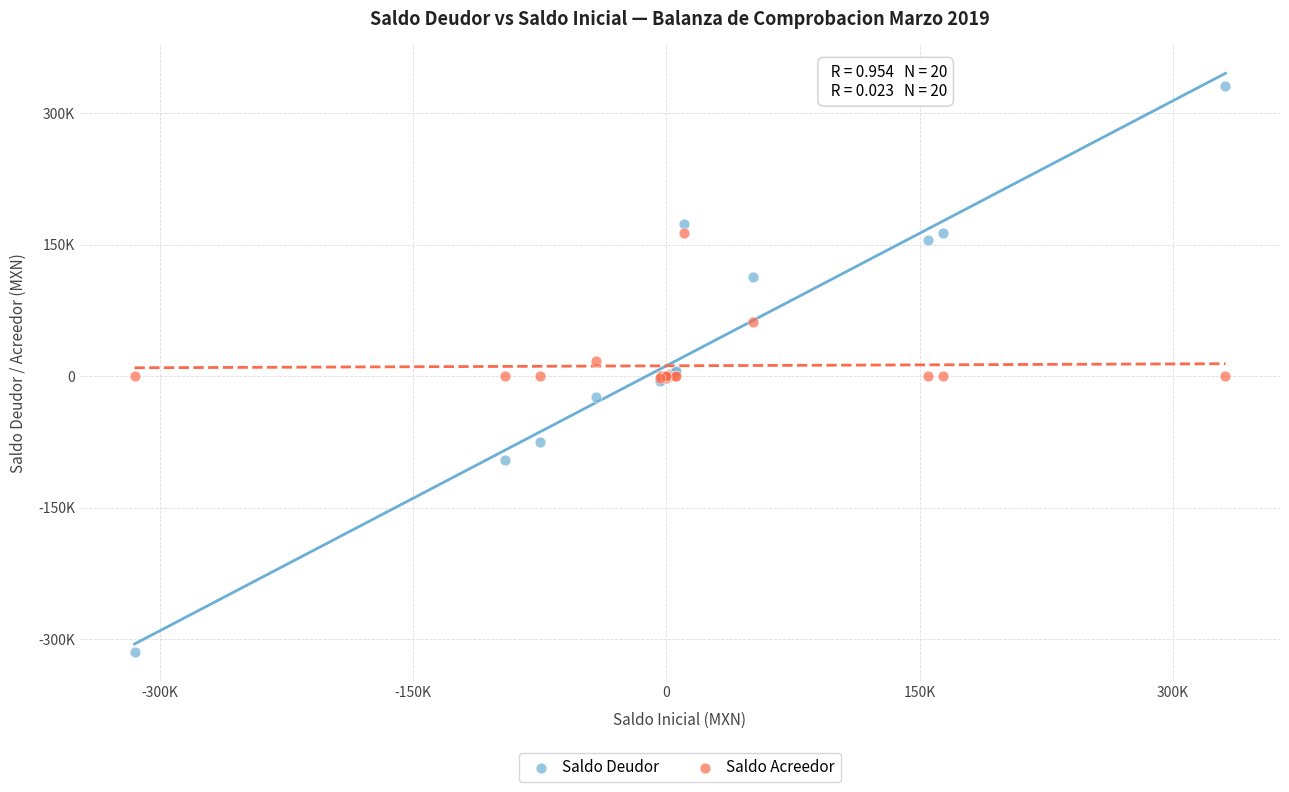

Which series has the widest spread of Y values?

Saldo Deudor